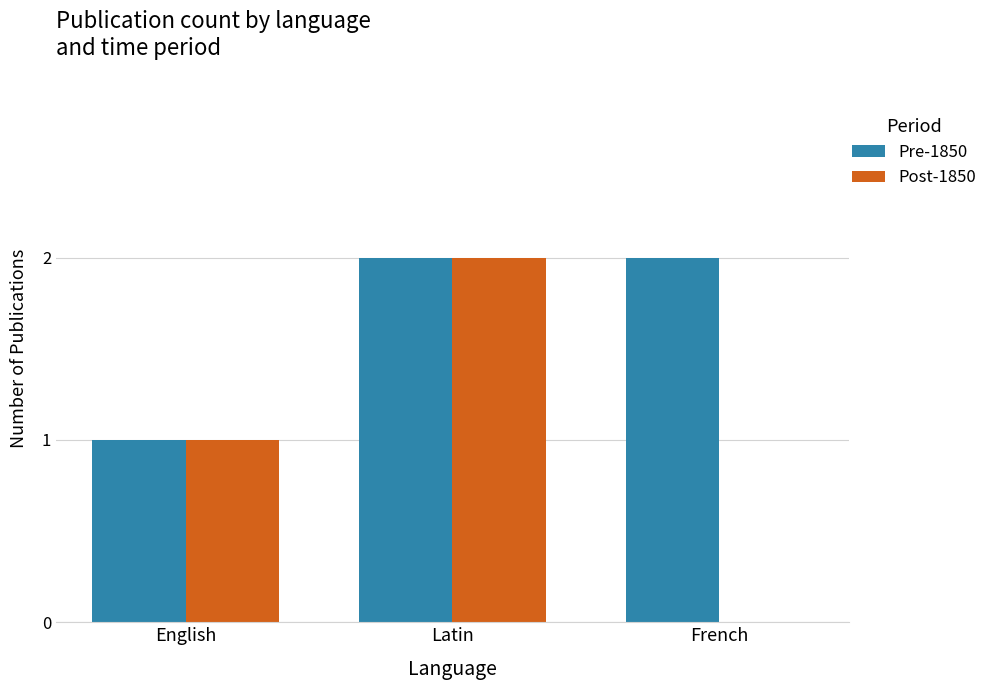

Does the chart contain stacked bars?

No